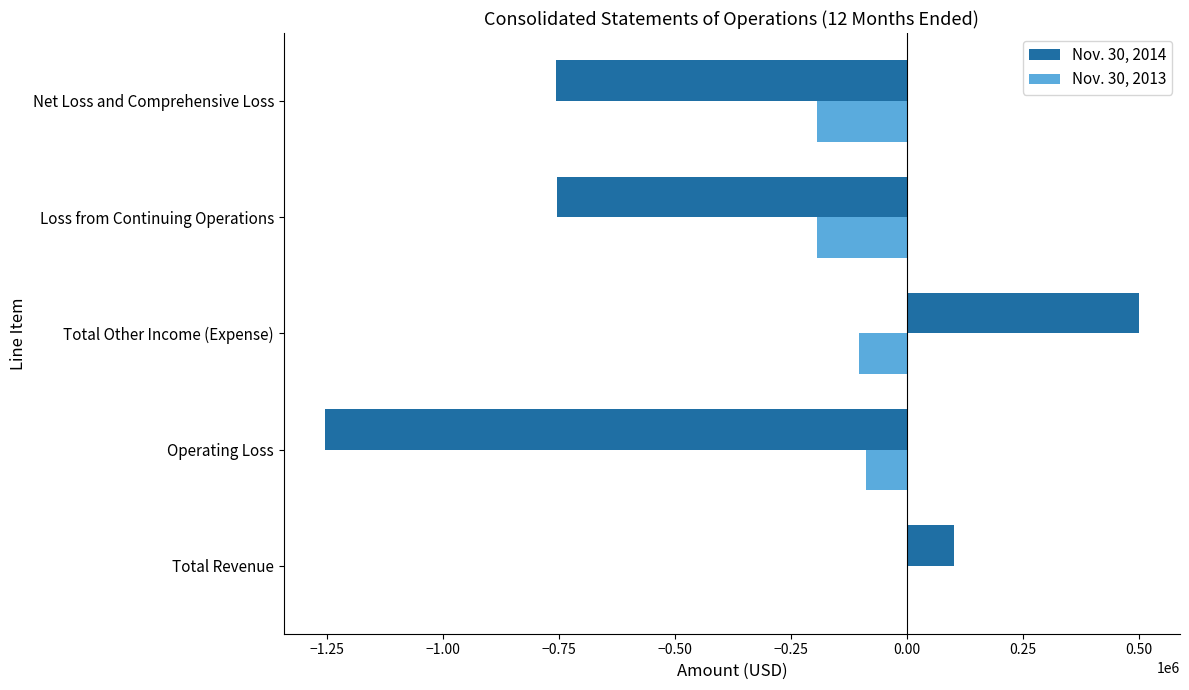

The Nov. 30, 2013 series shows 0 at Total Revenue. True or false?

True